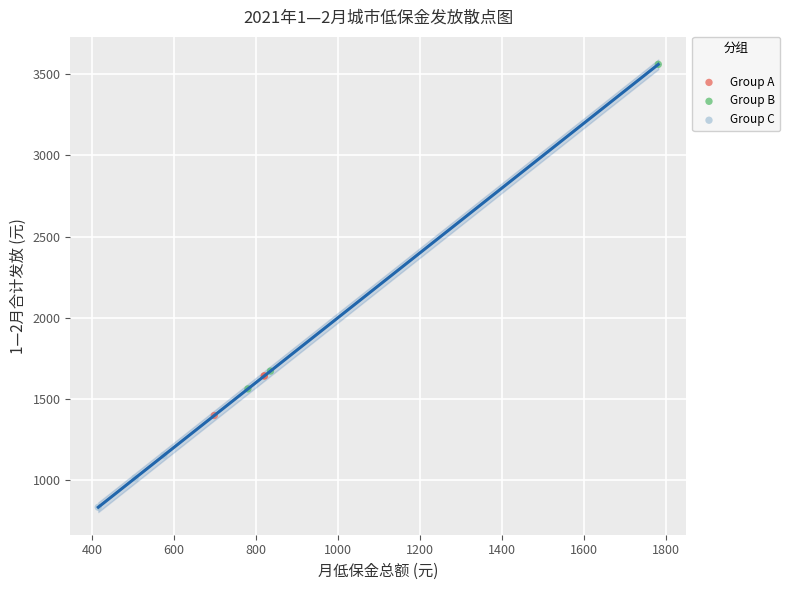

Which series contains the lowest Y value?

Group C